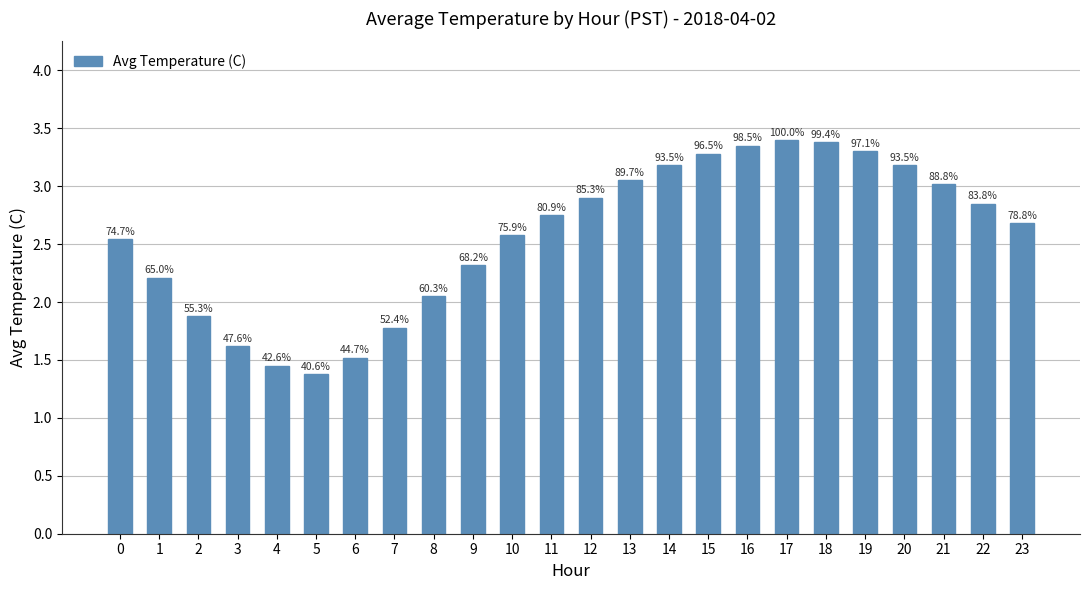

What is the sum of the values at 22 and 6?

4.4